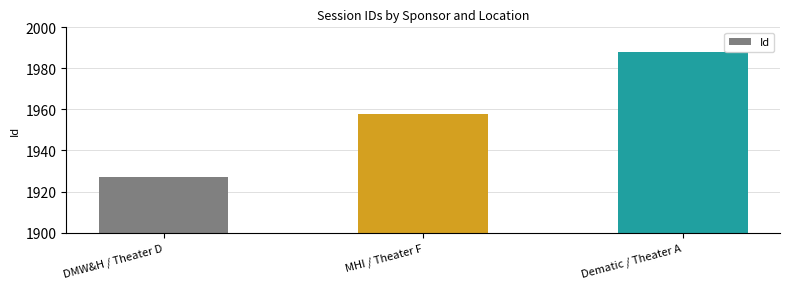

Between Dematic / Theater A and MHI / Theater F, which is larger?

Dematic / Theater A